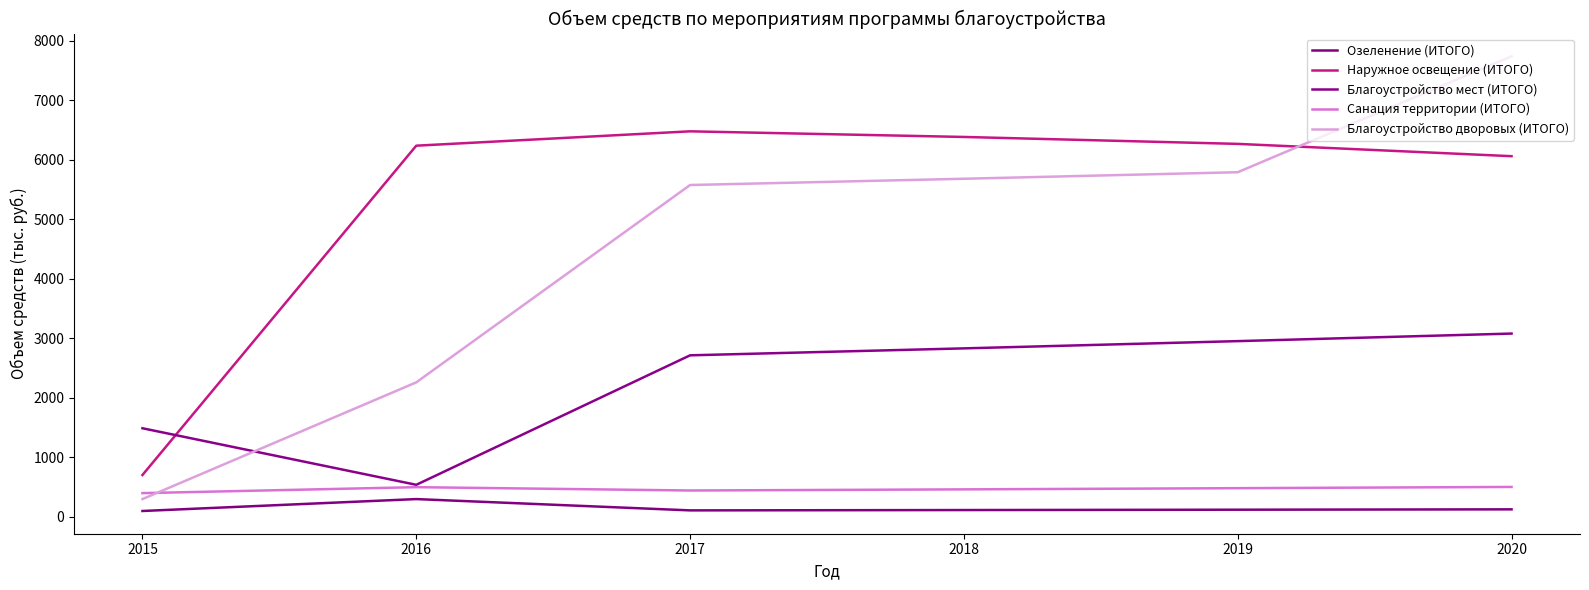

How many lines are shown in the chart?

5